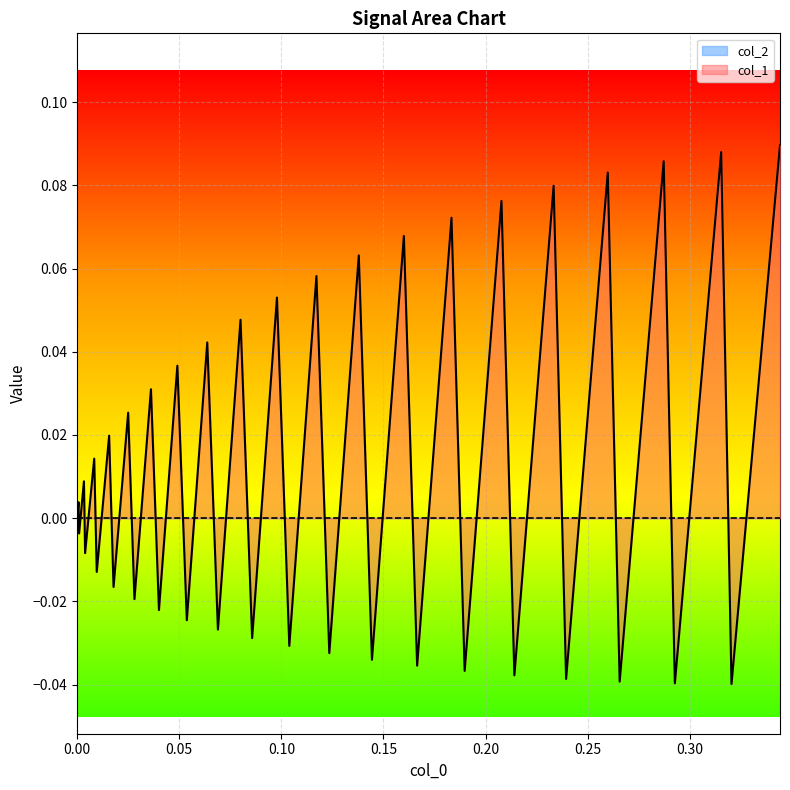

Which series has the widest spread of values?

col_1